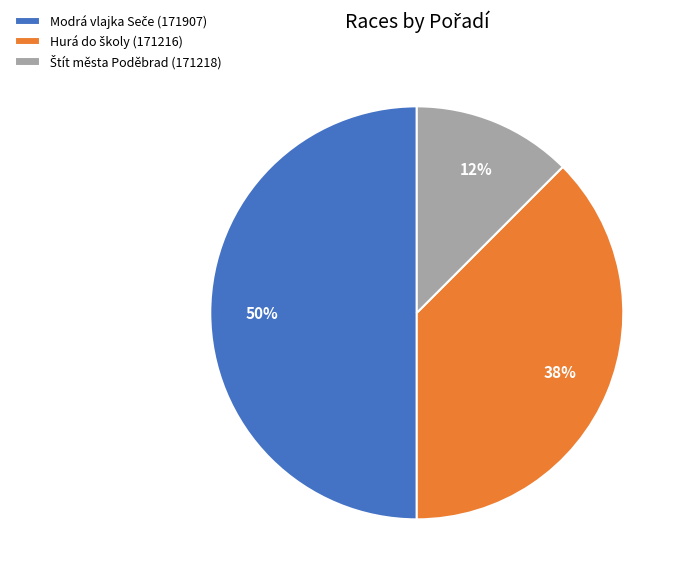

How many slices are in this pie chart?

3